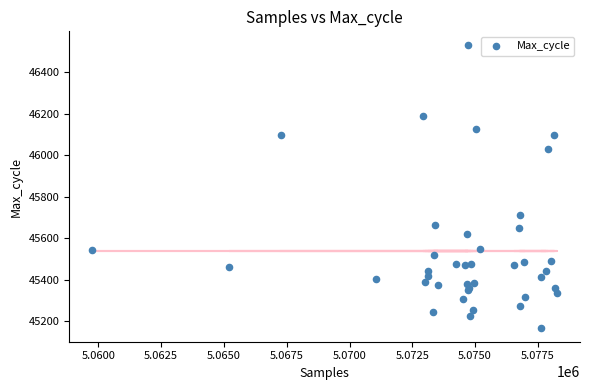

What Y value in the scatter plot is closest to 45849?

45712